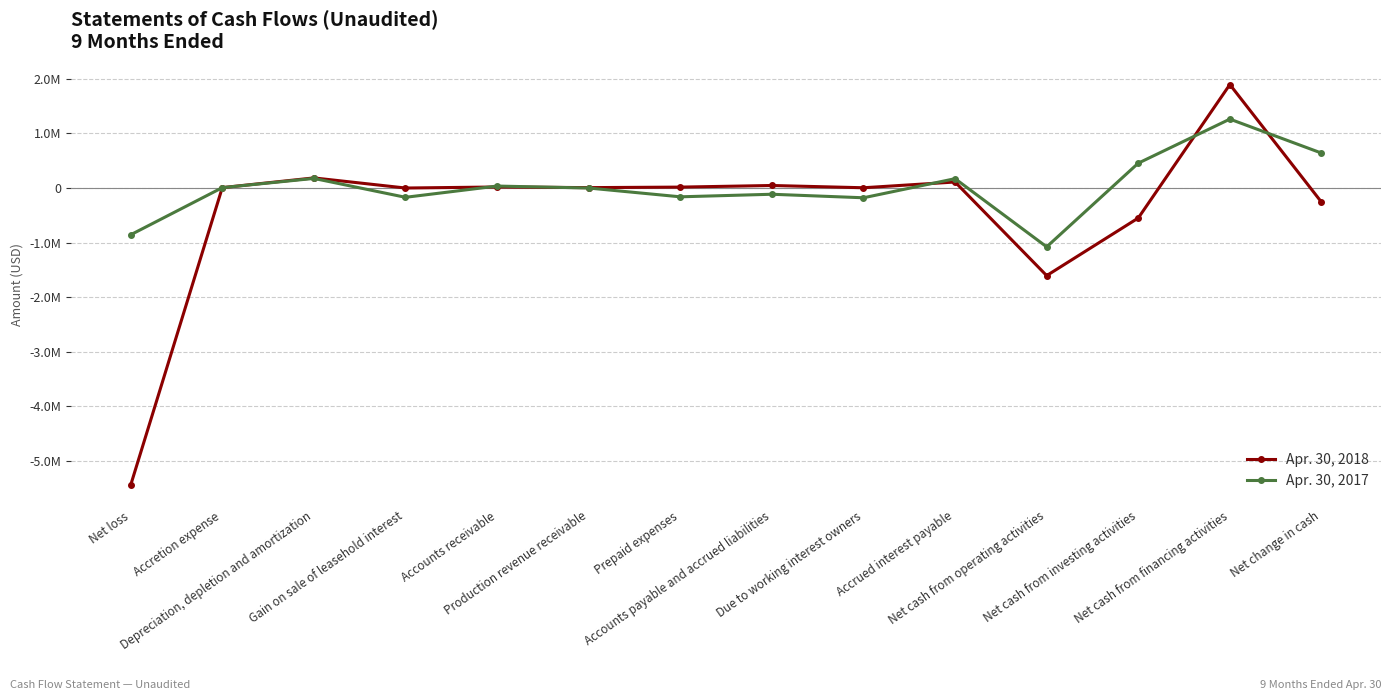

Reading left to right, extract all data points from this chart.

Apr. 30, 2018: Net loss=-5439566	Accretion expense=7087	Depreciation, depletion and amortization=185230	Gain on sale of leasehold interest=0	Accounts receivable=19045	Production revenue receivable=7381	Prepaid expenses=16915	Accounts payable and accrued liabilities=46322	Due to working interest owners=4952	Accrued interest payable=110199	Net cash from operating activities=-1604019	Net cash from investing activities=-549092	Net cash from financing activities=1895260	Net change in cash=-257851
Apr. 30, 2017: Net loss=-856010	Accretion expense=7095	Depreciation, depletion and amortization=175642	Gain on sale of leasehold interest=-170000	Accounts receivable=36020	Production revenue receivable=0	Prepaid expenses=-160978	Accounts payable and accrued liabilities=-114068	Due to working interest owners=-178530	Accrued interest payable=171158	Net cash from operating activities=-1077296	Net cash from investing activities=455204	Net cash from financing activities=1262144	Net change in cash=640052